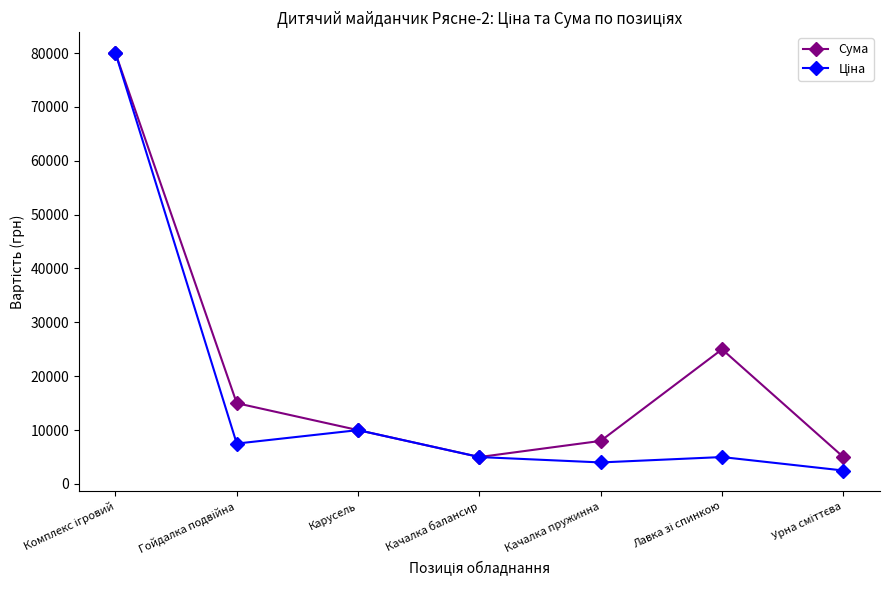

What is the greatest value displayed?

80000